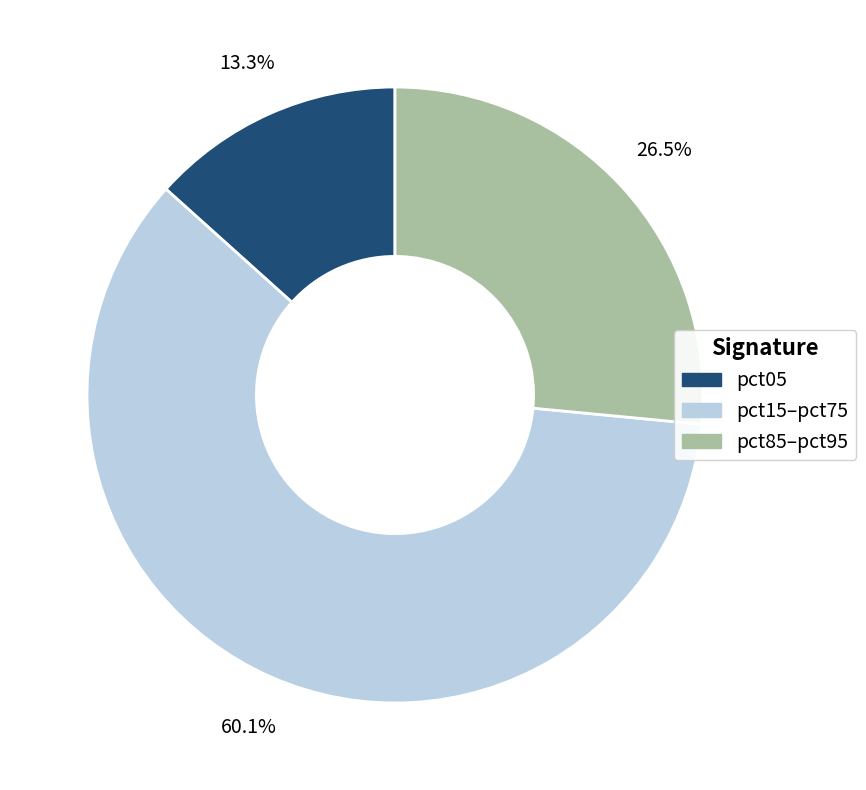

Is there a majority slice in this chart?

Yes